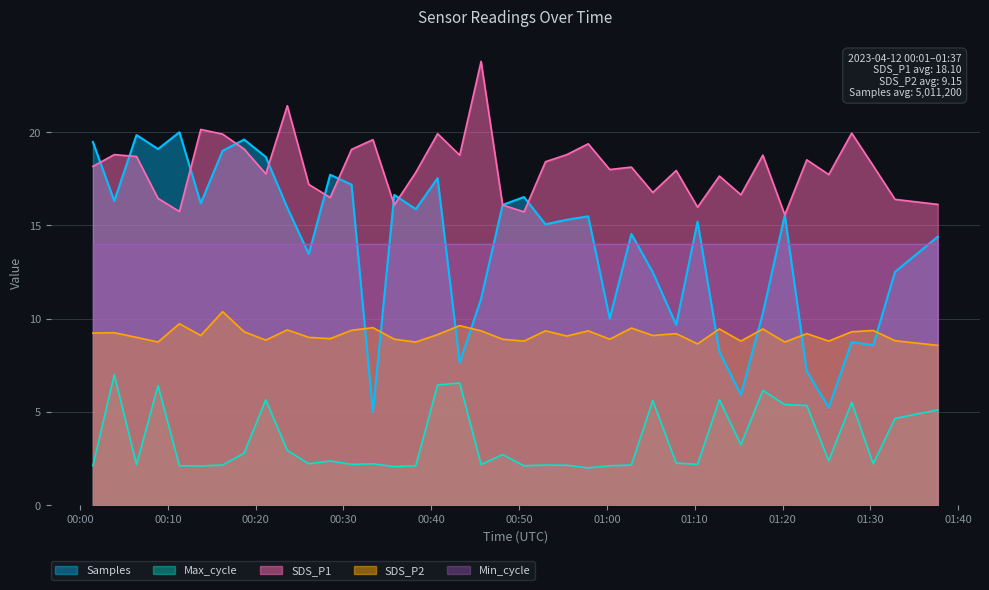

Which category has the lowest value across all series?

2023/04/12 00:57:52